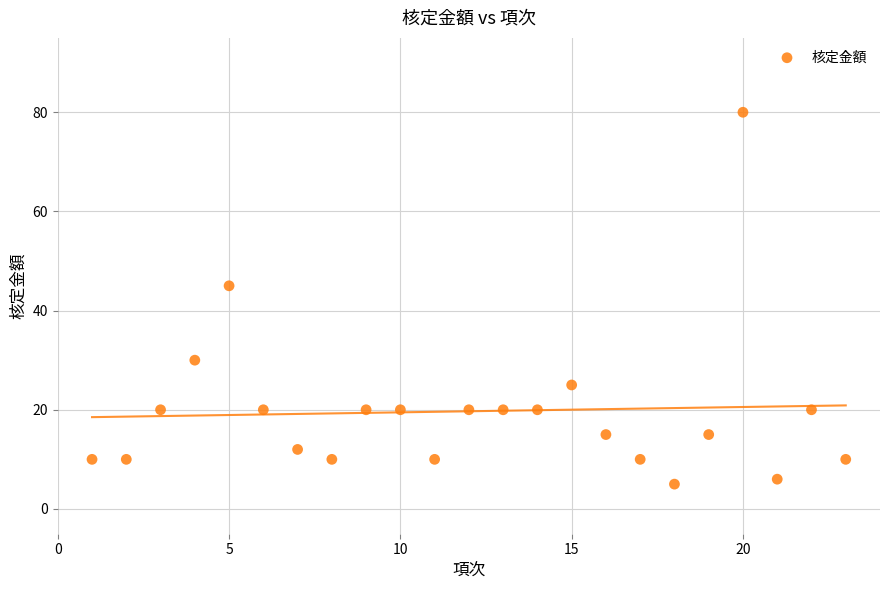

What Y value in the scatter plot is closest to 42?

45